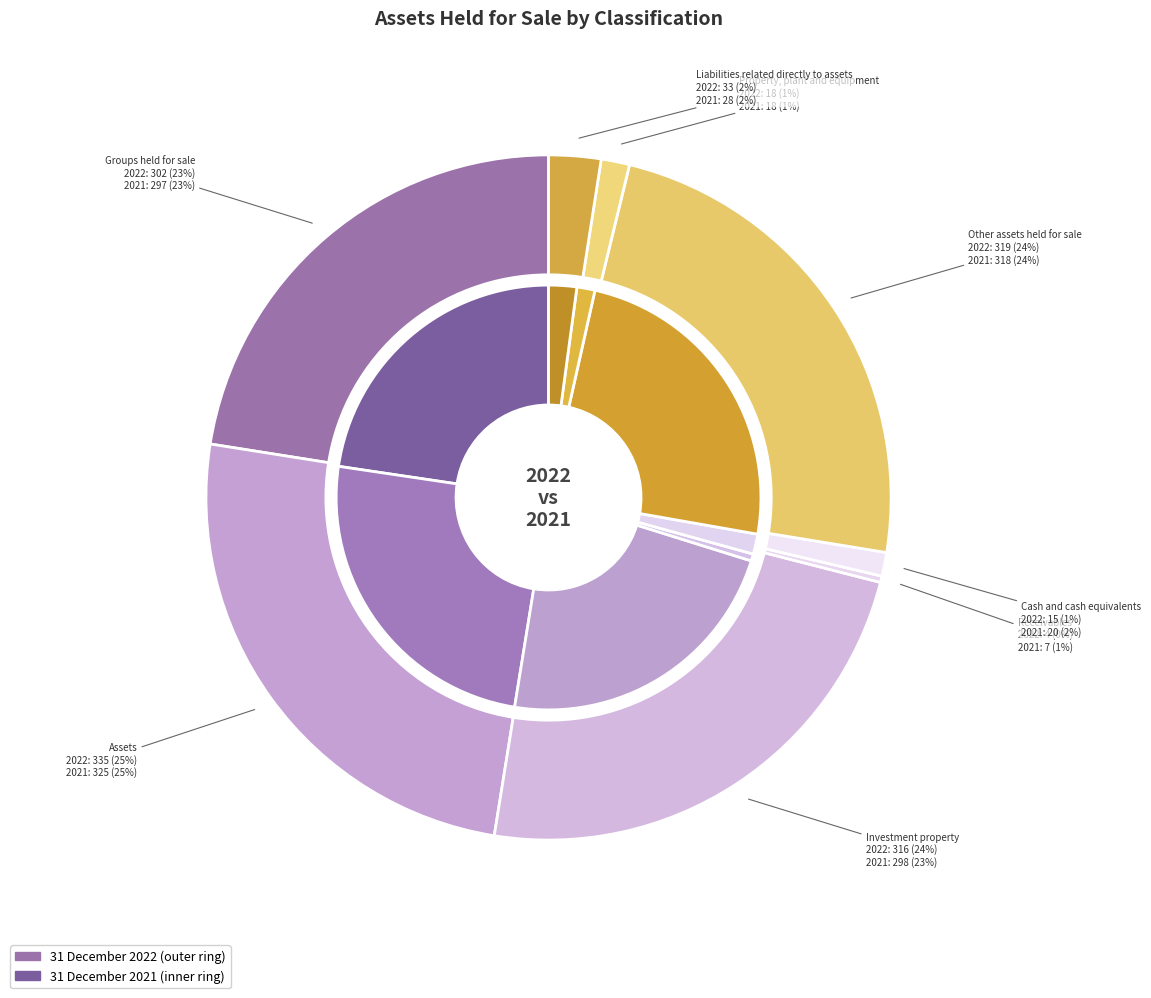

Is the sum of 3 and 7 greater than half?

No